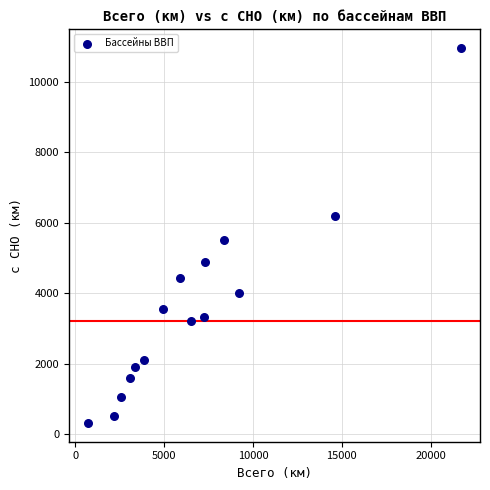

What Y value in the scatter plot is closest to 5633?

5503.0